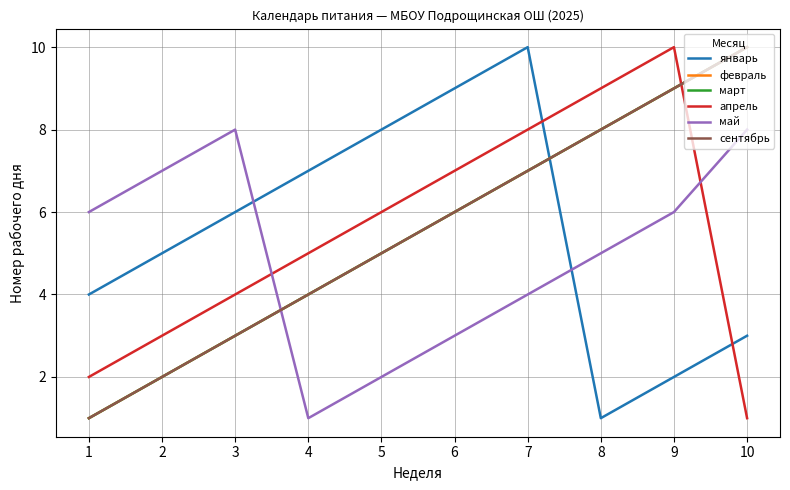

Does the chart have visible grid lines?

Yes